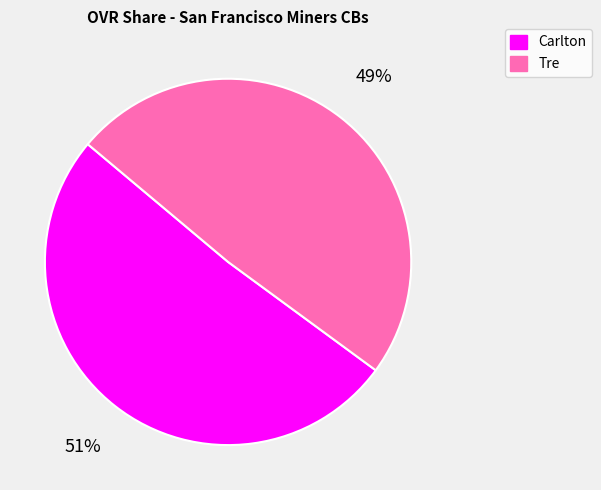

True or false: Carlton accounts for 37% of the total.

False